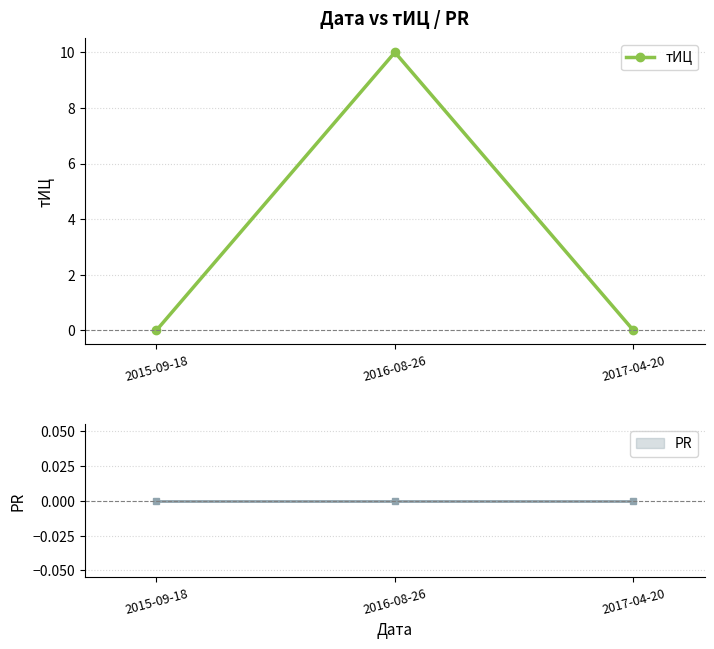

Reading left to right, transcribe all the data shown in this chart.

2015-09-18=0	2016-08-26=10	2017-04-20=0